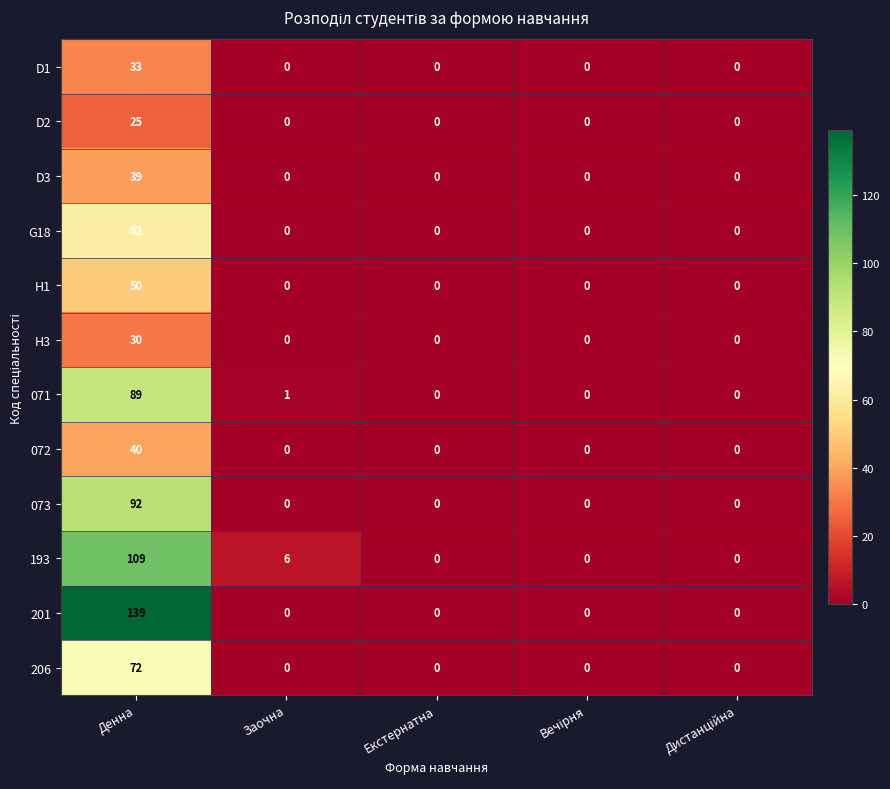

At how many categories does at least one series exceed 96?

1